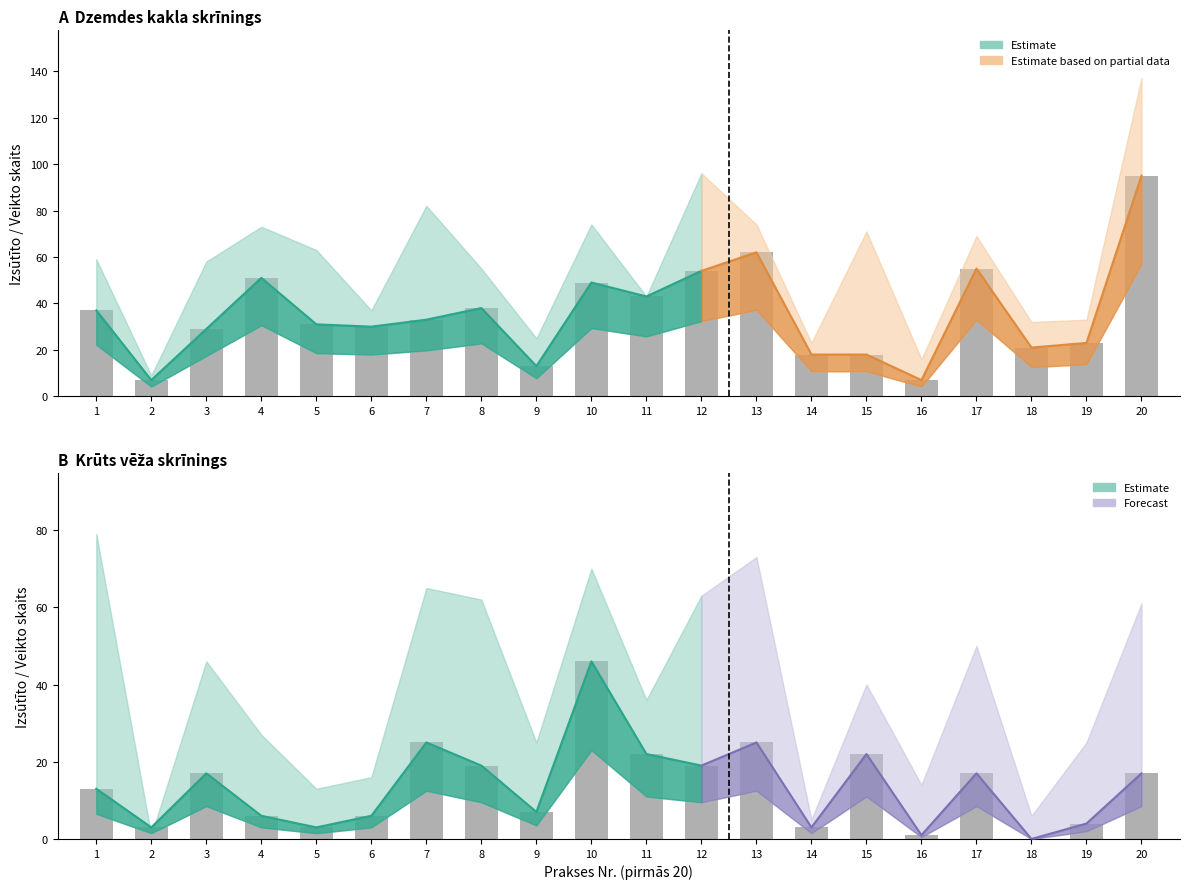

Which series changed the most between 3 and 5?

Veikto izmeklējumu skaits (krūts)